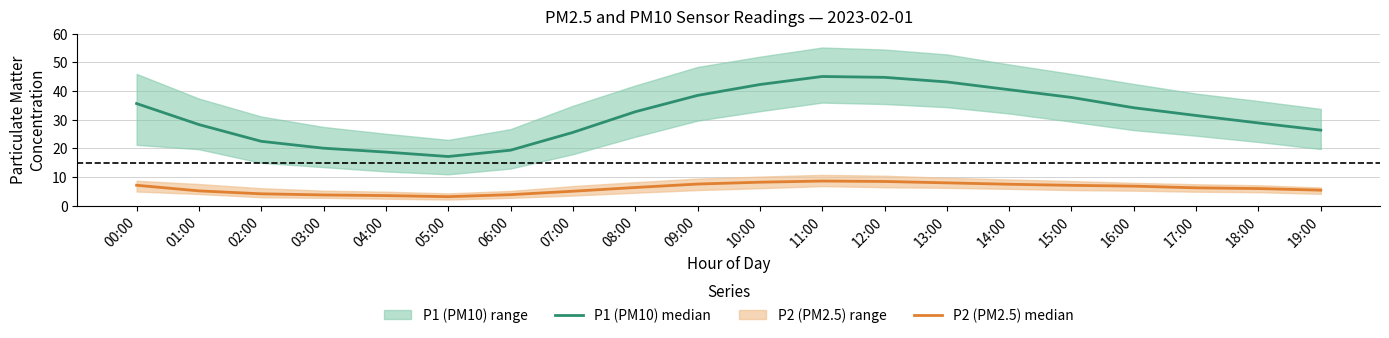

Between 19:00 and 01:00, which is larger?

01:00